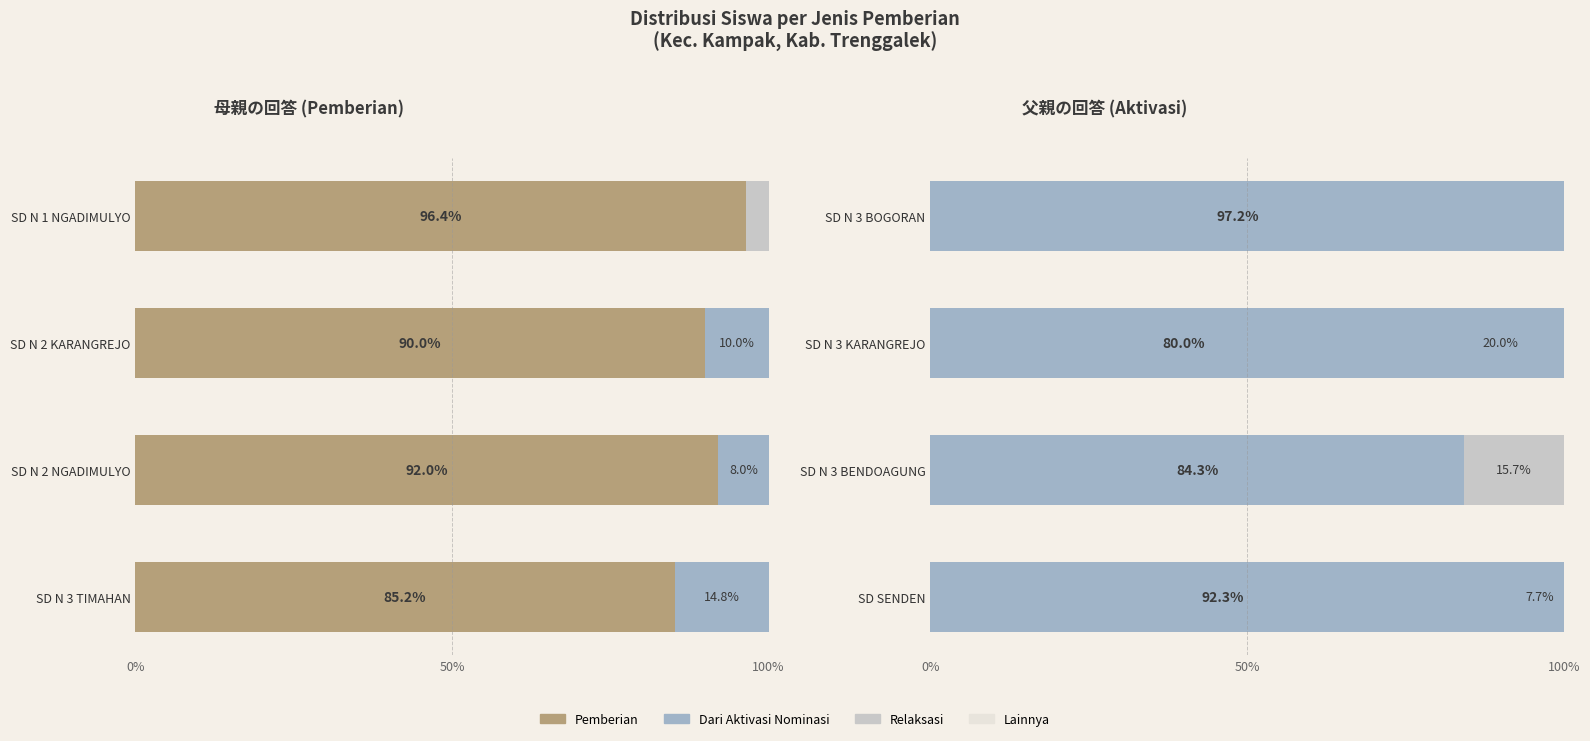

What are all the series names shown in the legend?

Pemberian, Dari Aktivasi Nominasi, Relaksasi, Lainnya